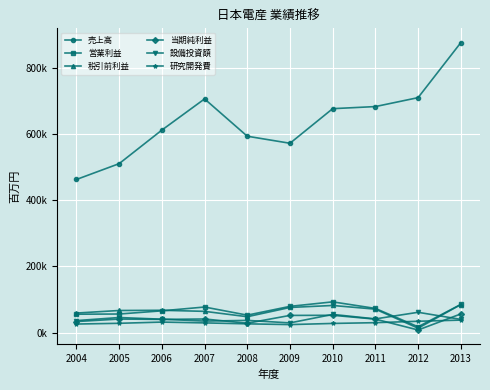

How many interior local valleys does the 営業利益 series have?

2